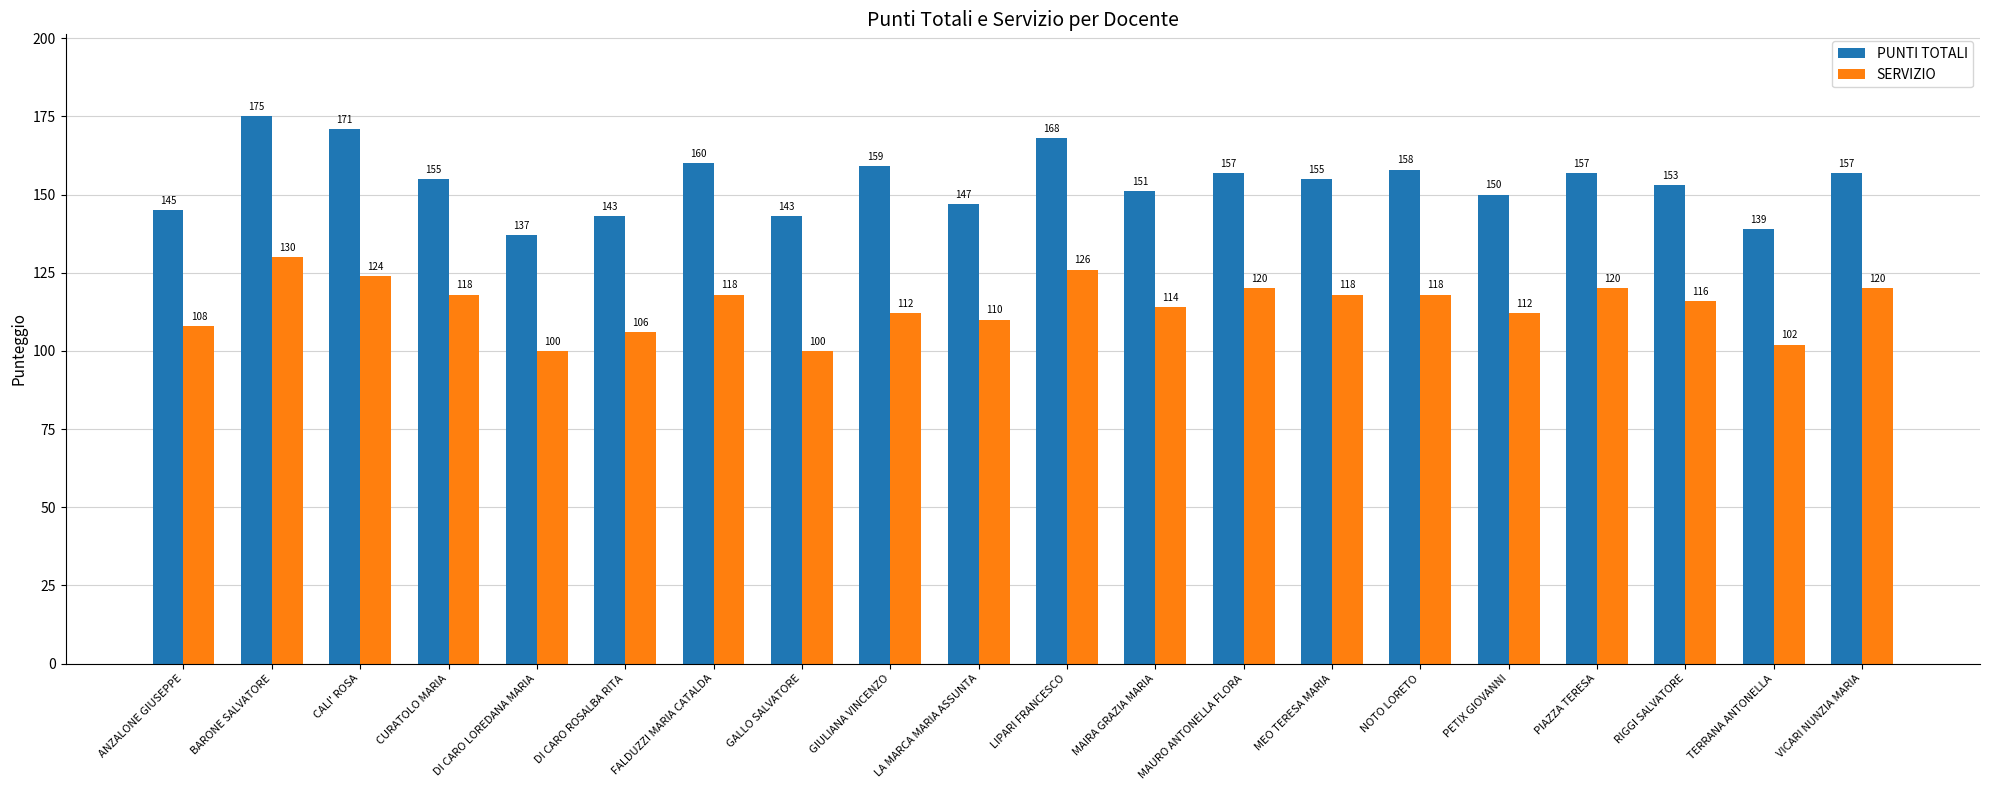

What is the label of the 4th bar from the left?

CURATOLO MARIA